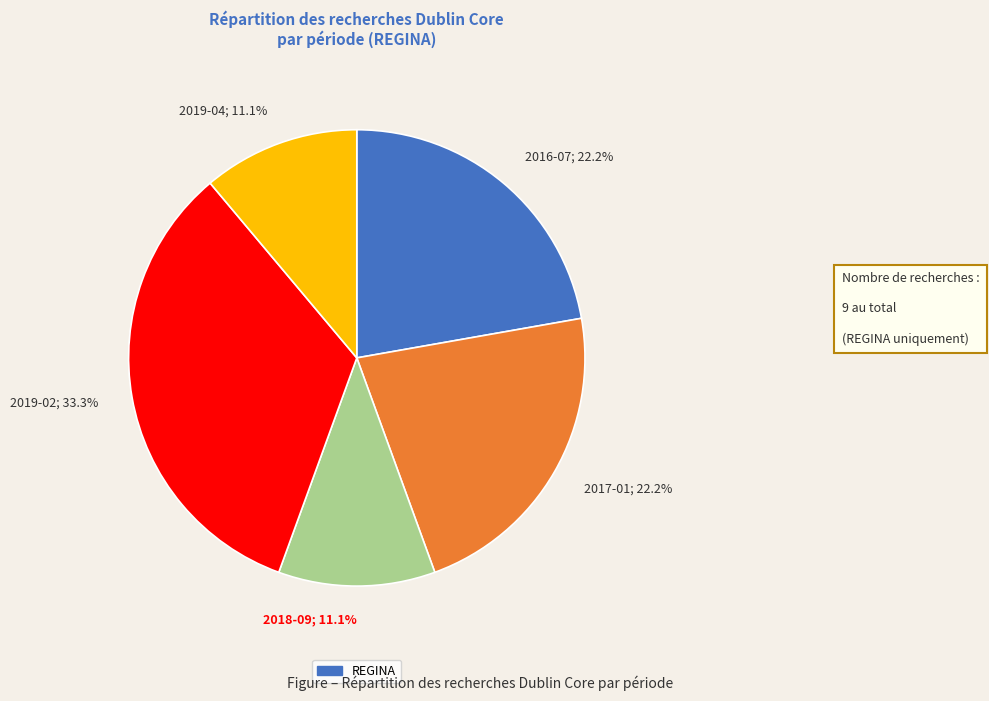

To the nearest percent, what percentage of the pie is 2019-04?

11%